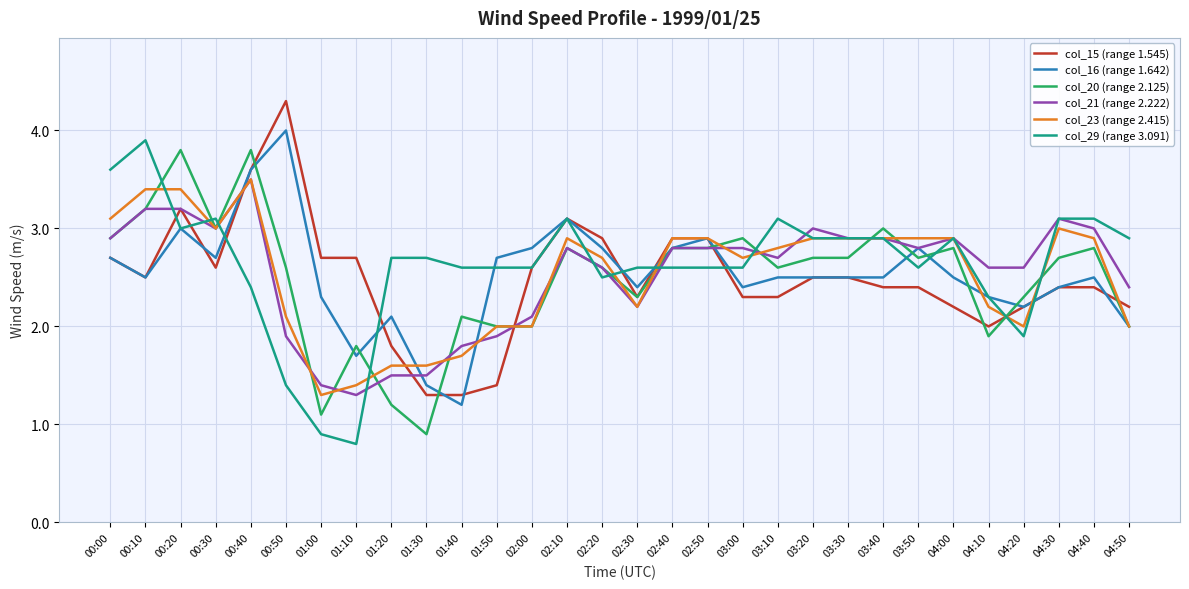

Reading left to right, what are all the values shown in this chart?

col_15 (range 1.545): 2.7	2.5	3.2	2.6	3.6	4.3	2.7	2.7	1.8	1.3	1.3	1.4	2.6	3.1	2.9	2.3	2.9	2.9	2.3	2.3	2.5	2.5	2.4	2.4	2.2	2.0	2.2	2.4	2.4	2.2
col_16 (range 1.642): 2.7	2.5	3.0	2.7	3.6	4.0	2.3	1.7	2.1	1.4	1.2	2.7	2.8	3.1	2.8	2.4	2.8	2.9	2.4	2.5	2.5	2.5	2.5	2.8	2.5	2.3	2.2	2.4	2.5	2.0
col_20 (range 2.125): 2.9	3.2	3.8	3.0	3.8	2.6	1.1	1.8	1.2	0.9	2.1	2.0	2.0	2.8	2.6	2.3	2.8	2.8	2.9	2.6	2.7	2.7	3.0	2.7	2.8	1.9	2.3	2.7	2.8	2.0
col_21 (range 2.222): 2.9	3.2	3.2	3.0	3.5	1.9	1.4	1.3	1.5	1.5	1.8	1.9	2.1	2.8	2.6	2.2	2.8	2.8	2.8	2.7	3.0	2.9	2.9	2.8	2.9	2.6	2.6	3.1	3.0	2.4
col_23 (range 2.415): 3.1	3.4	3.4	3.0	3.5	2.1	1.3	1.4	1.6	1.6	1.7	2.0	2.0	2.9	2.7	2.2	2.9	2.9	2.7	2.8	2.9	2.9	2.9	2.9	2.9	2.2	2.0	3.0	2.9	2.0
col_29 (range 3.091): 3.6	3.9	3.0	3.1	2.4	1.4	0.9	0.8	2.7	2.7	2.6	2.6	2.6	3.1	2.5	2.6	2.6	2.6	2.6	3.1	2.9	2.9	2.9	2.6	2.9	2.3	1.9	3.1	3.1	2.9